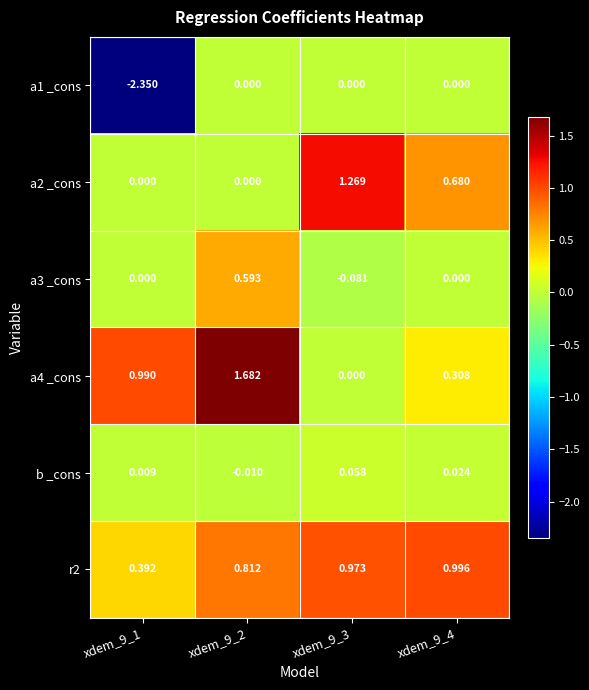

How many data points does each series have?

4